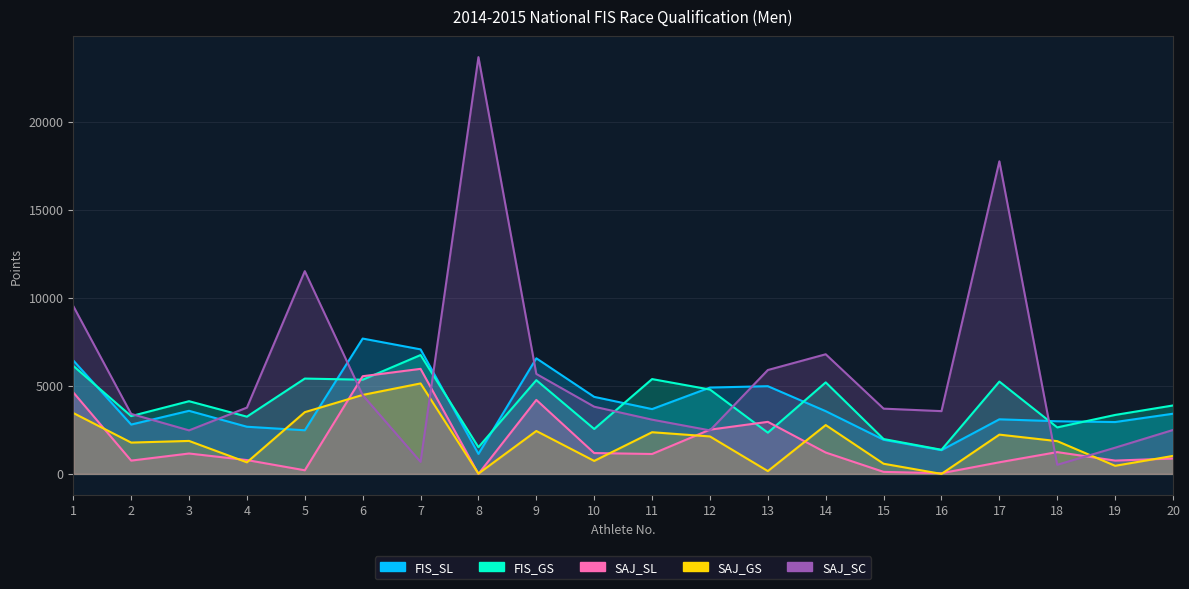

Between 12 and 18, which series saw the biggest shift?

FIS_GS